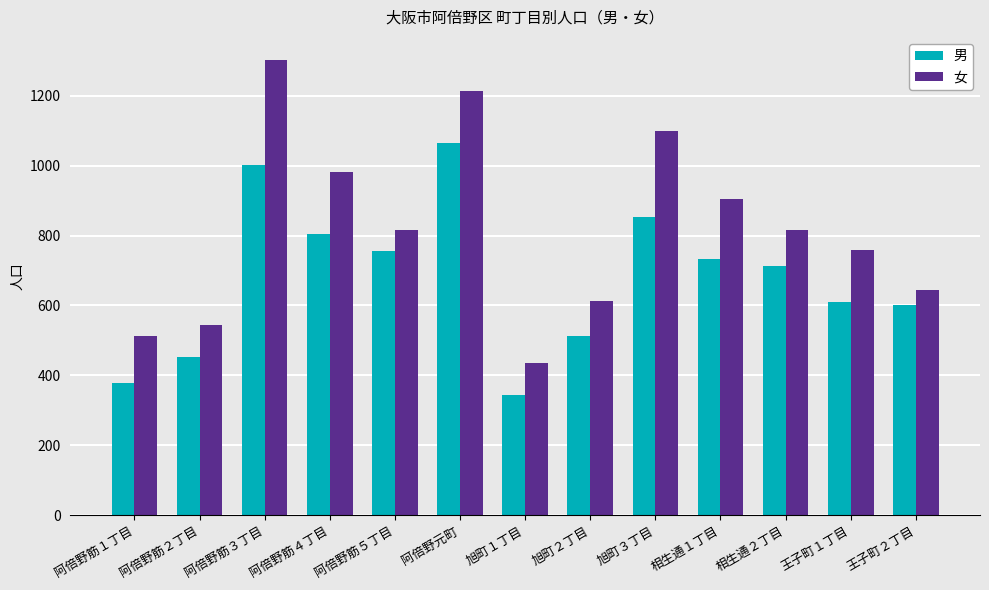

What is the difference between the highest and lowest values at 旭町１丁目?

92